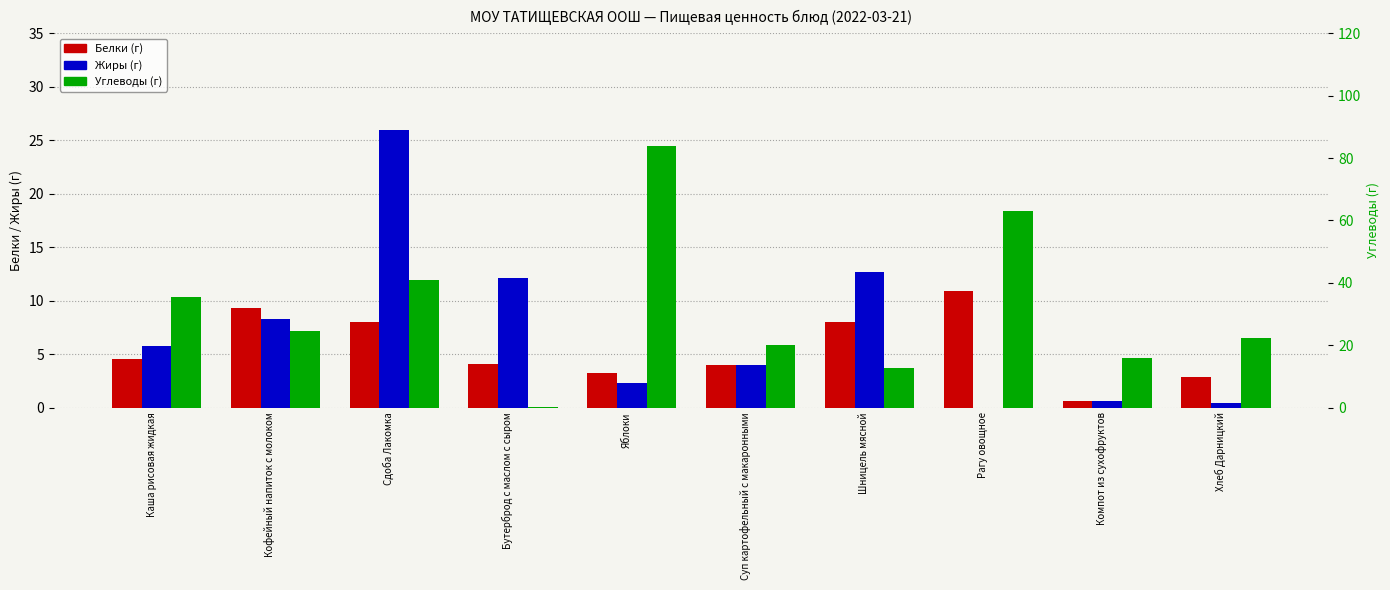

Reading left to right, list all the values displayed in this chart.

Белки: 4.5	9.3	8.0	4.1	3.2	4.0	8.0	10.9	0.6	2.9
Жиры: 5.8	8.3	26.0	12.1	2.3	4.0	12.7	0.0	0.6	0.4
Углеводы: 35.5	24.4	41.0	0.1	84.0	20.0	12.8	63.0	16.0	22.3